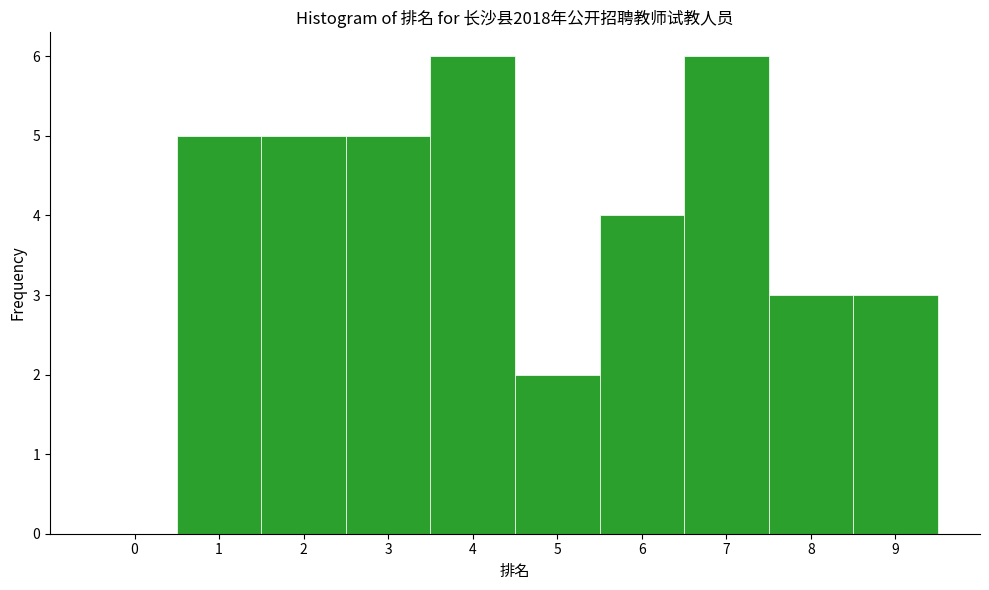

Reading left to right, transcribe this chart: for each bar, give the range it covers on the x-axis and its height. The values are not printed on the chart, so give them approximately, as read against the axis.

-0.5 to 0.5: 0
0.5 to 1.5: 5
1.5 to 2.5: 5
2.5 to 3.5: 5
3.5 to 4.5: 6
4.5 to 5.5: 2
5.5 to 6.5: 4
6.5 to 7.5: 6
7.5 to 8.5: 3
8.5 to 9.5: 3